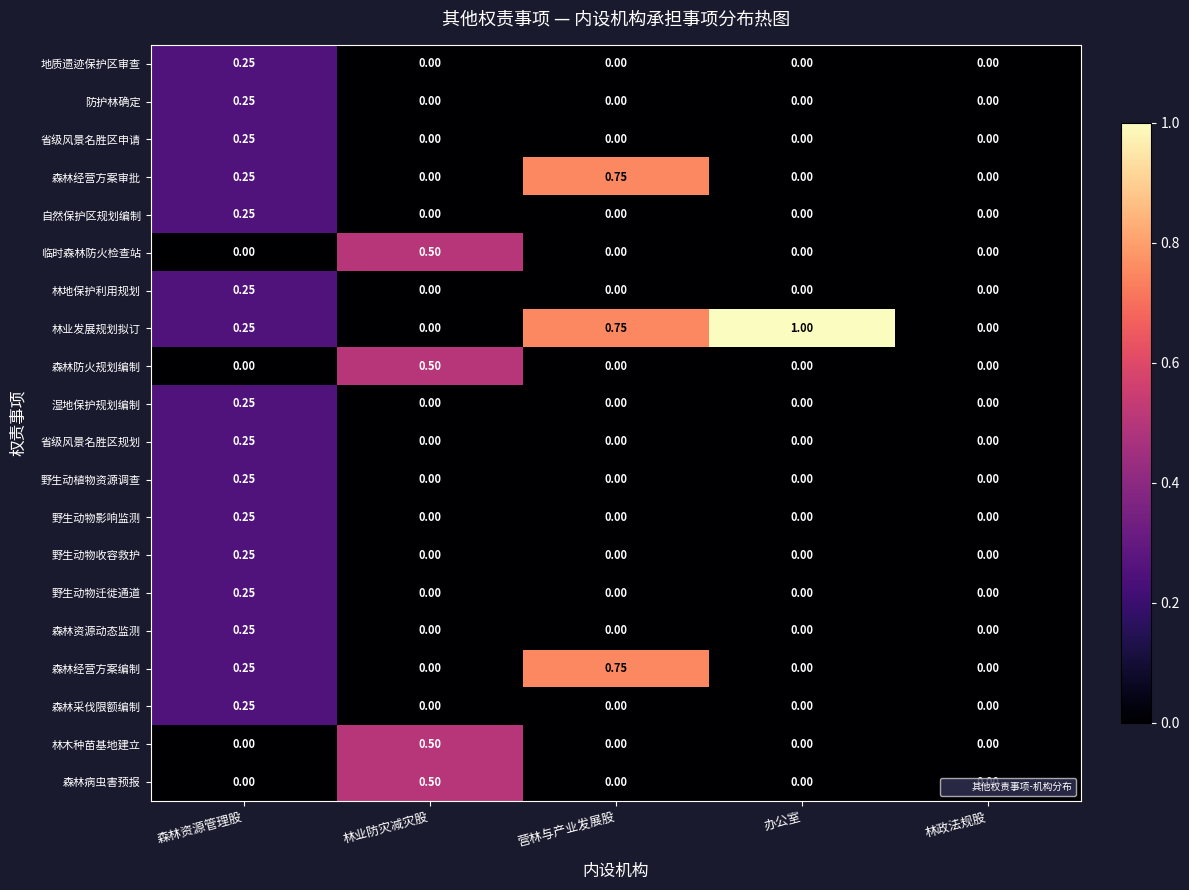

Which series has the widest spread of values?

林业发展规划拟订